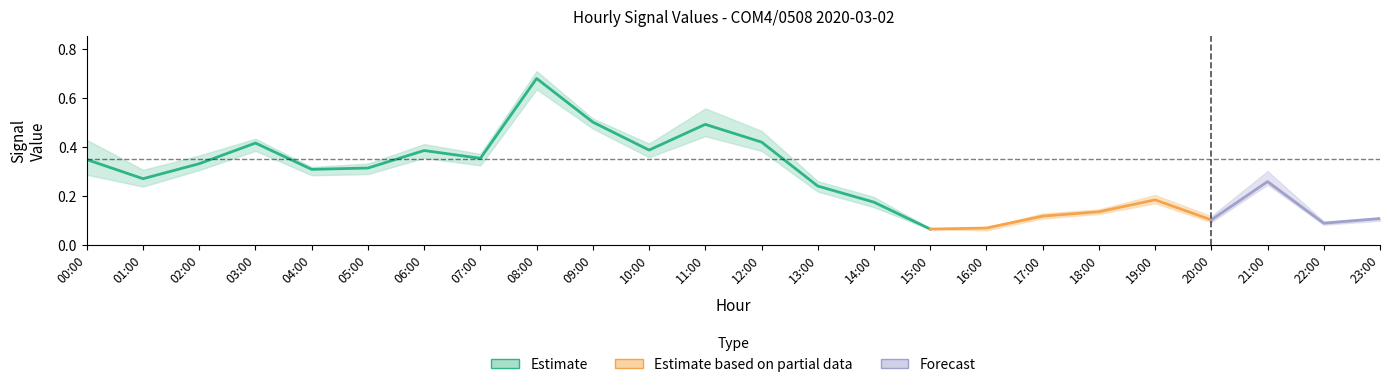

What is the label of the 17th point from the left?

16:00